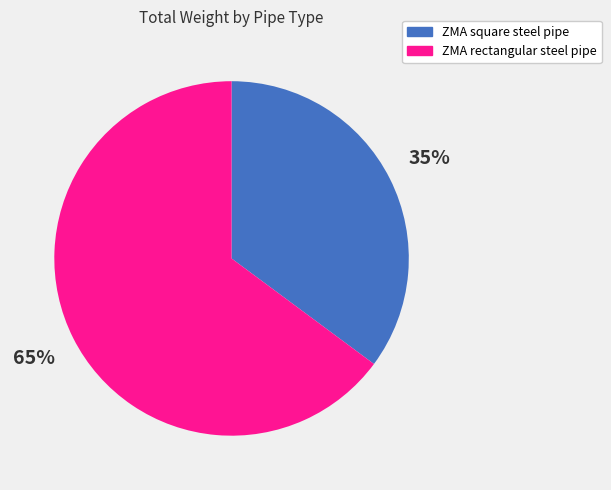

What is the ratio of the value at ZMA square steel pipe to the value at ZMA rectangular steel pipe?

0.5